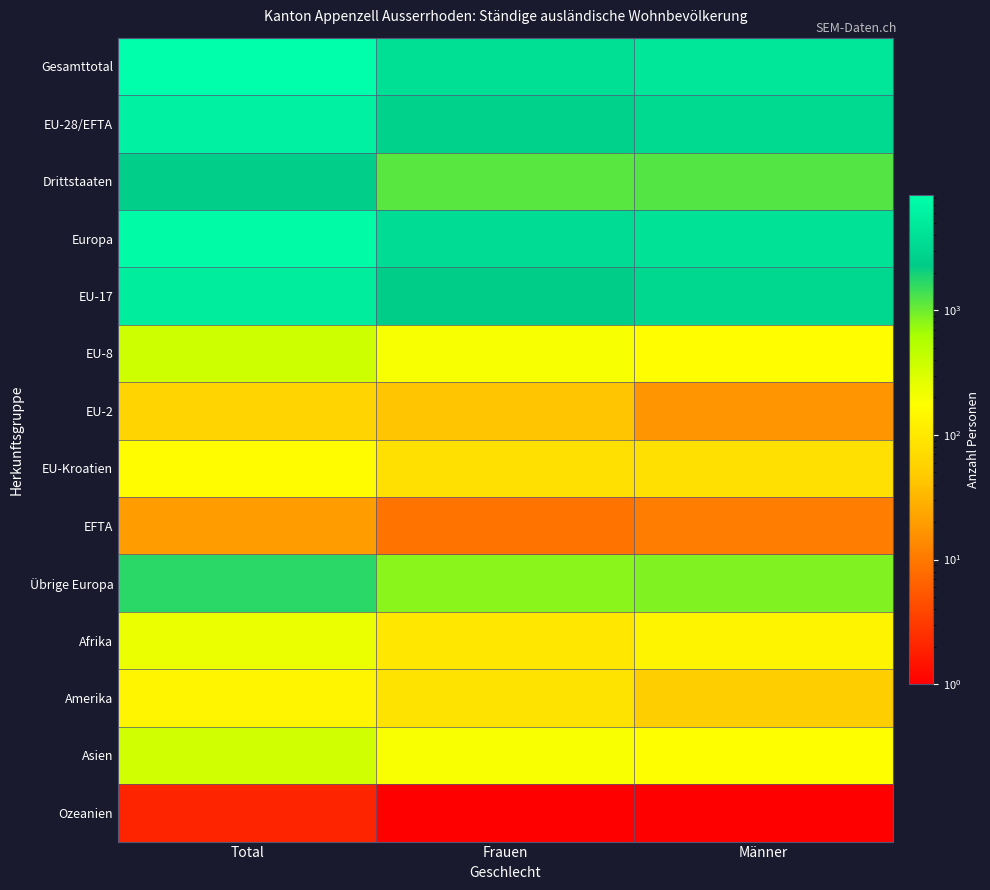

Which series has the largest total across all categories?

Gesamttotal